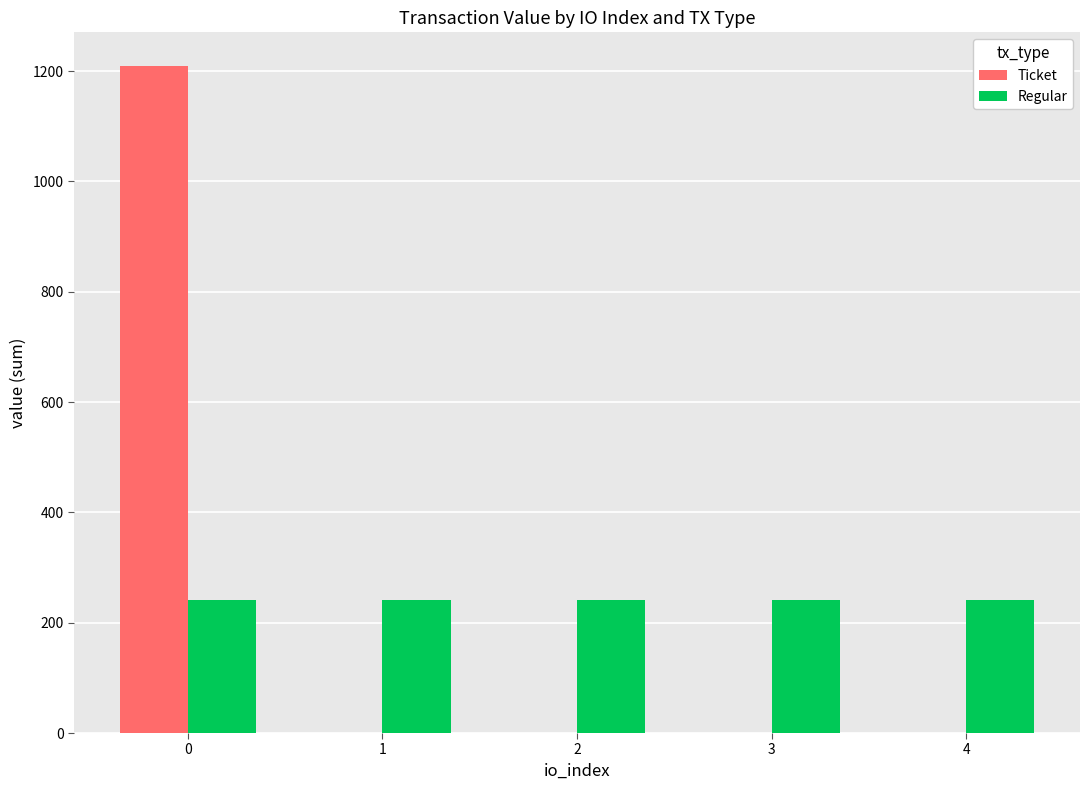

What is the maximum value for Ticket?

1209.8